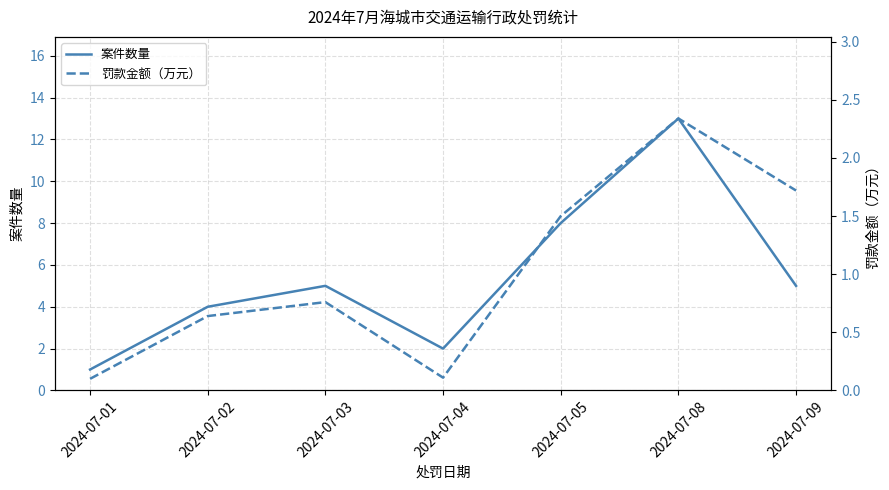

The value of 案件数量 at 2024-07-09 is 5.0. True or false?

True